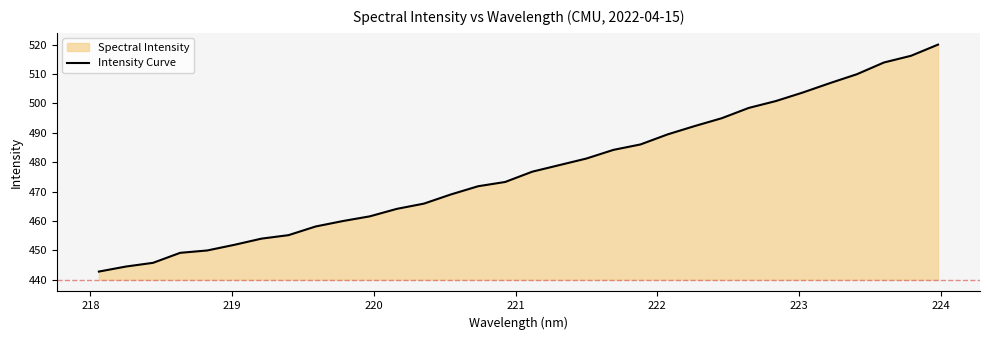

How many data points does each series have?

32